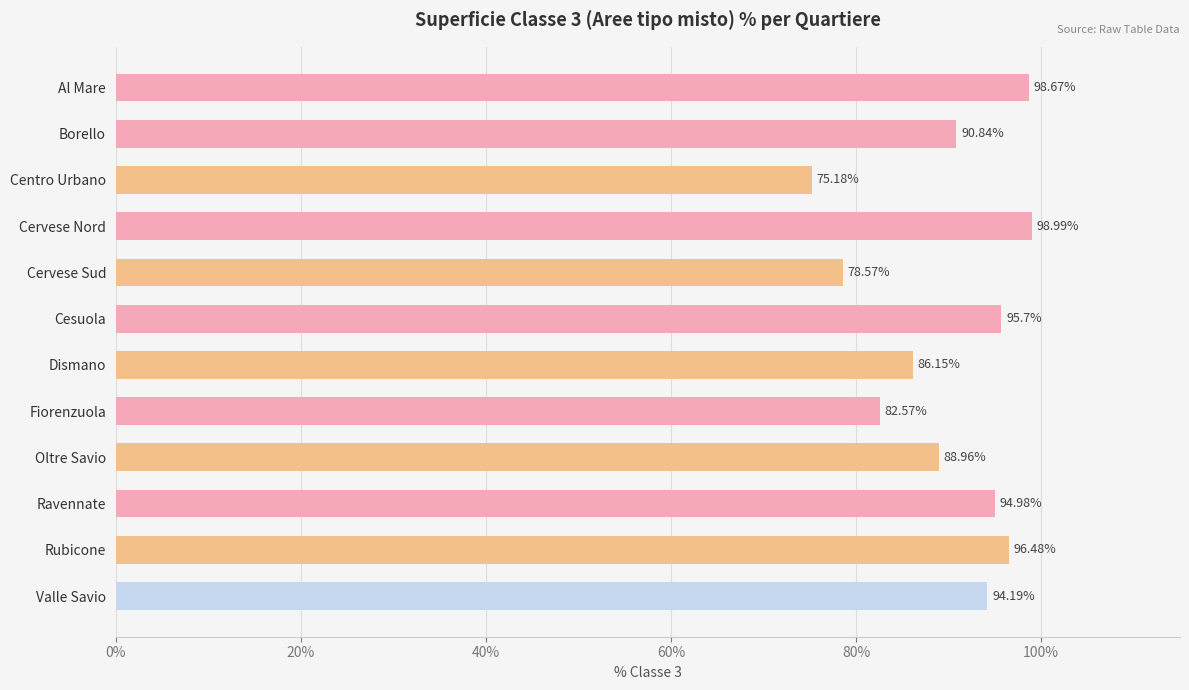

What is the average value?

90.1